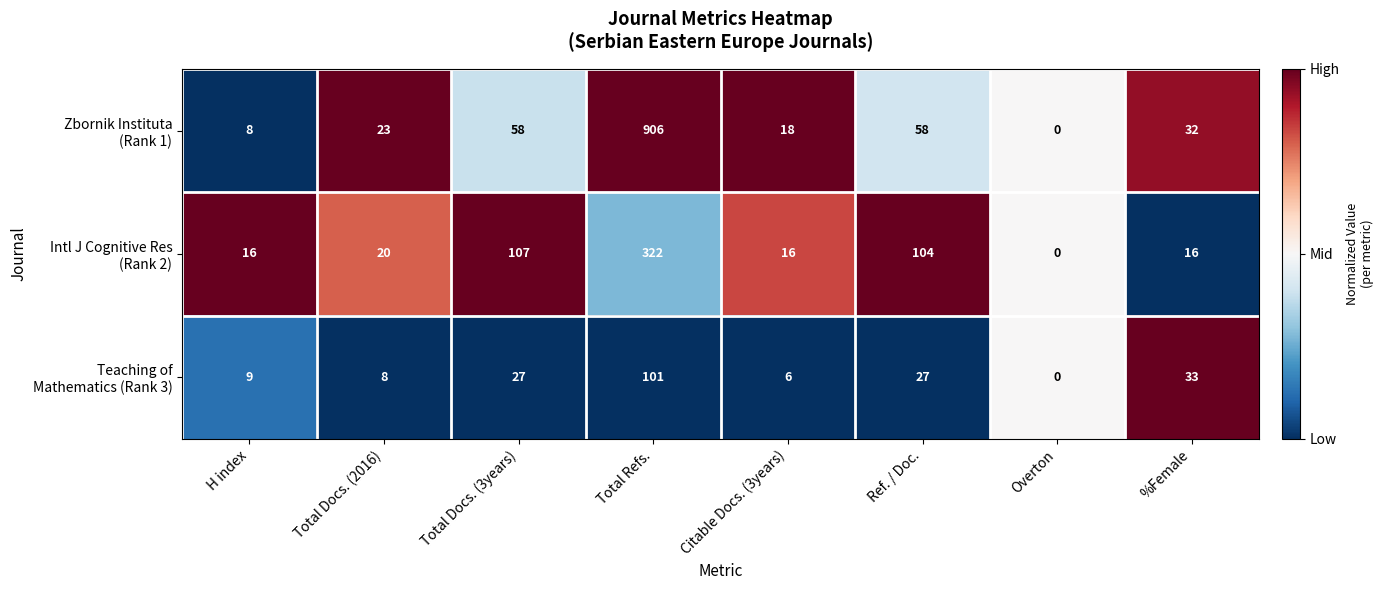

At which category does the chart reach its peak across all series?

Total Refs.